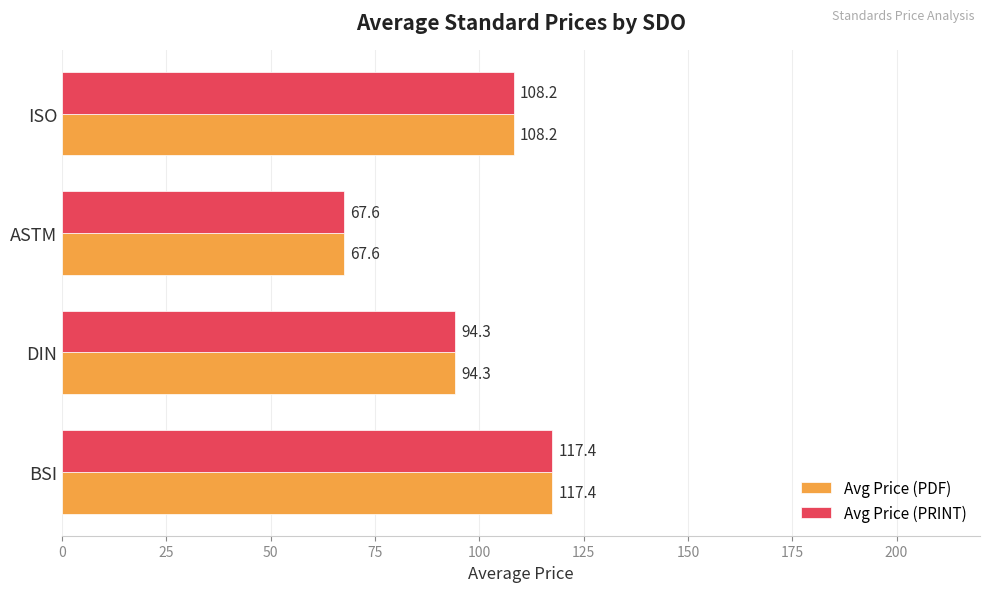

At which category is the sum across all series the highest?

BSI